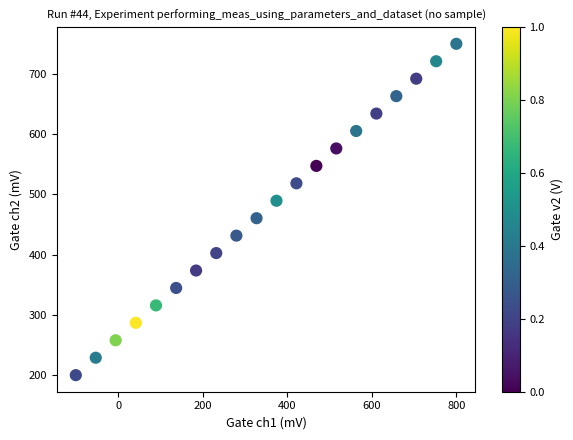

How many data points are displayed?

20